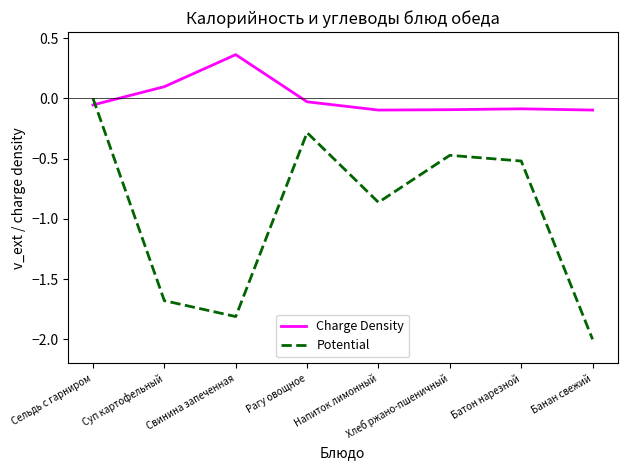

How many times do Potential and Charge Density cross each other?

1